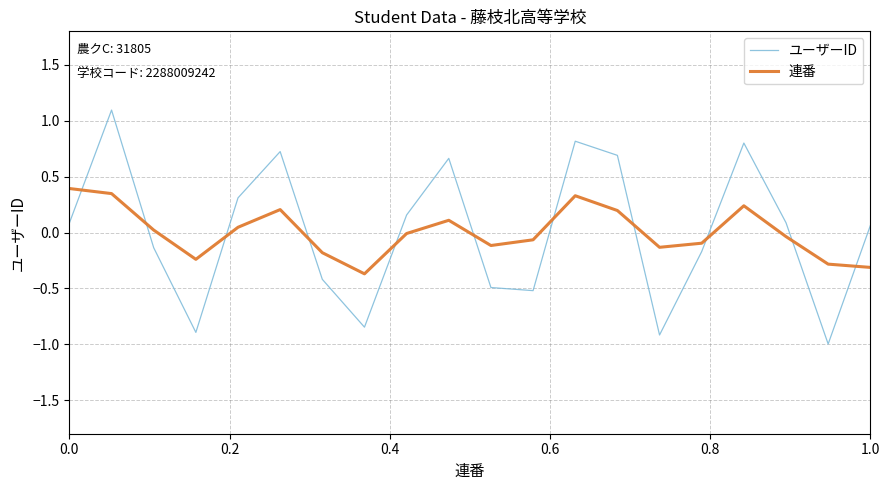

What is the greatest value displayed?

1.1